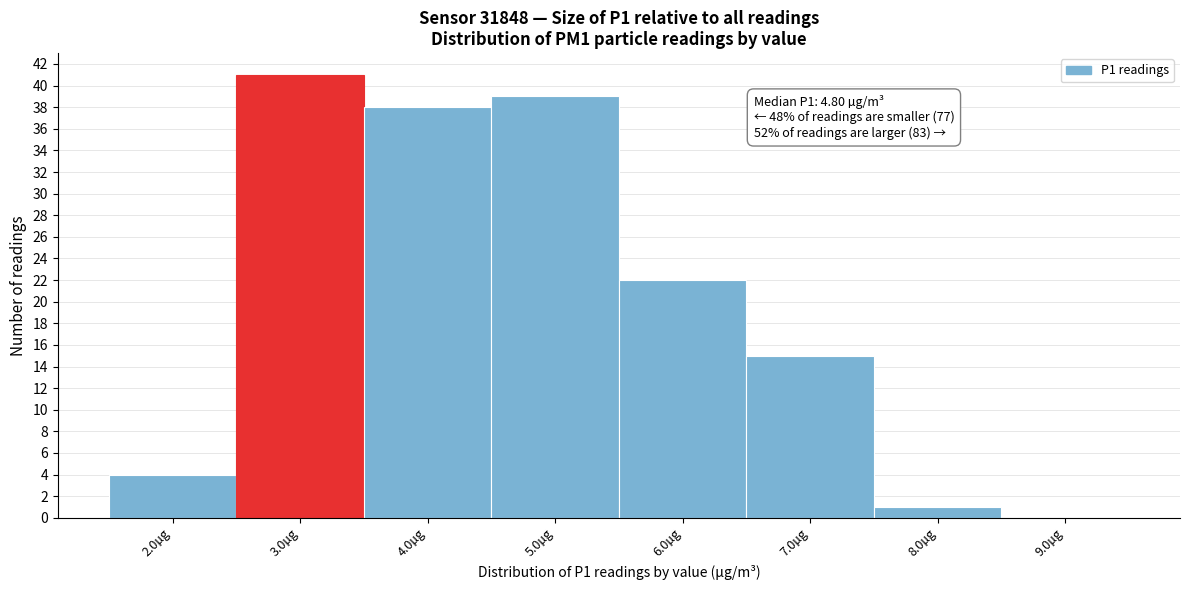

Reading left to right, what are all the values shown in this chart?

2.0µg=4	3.0µg=41	4.0µg=38	5.0µg=39	6.0µg=22	7.0µg=15	8.0µg=1	9.0µg=0